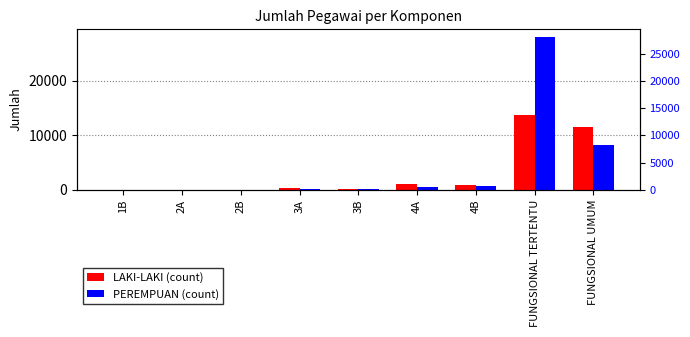

The LAKI-LAKI series shows 825 at 4B. True or false?

True